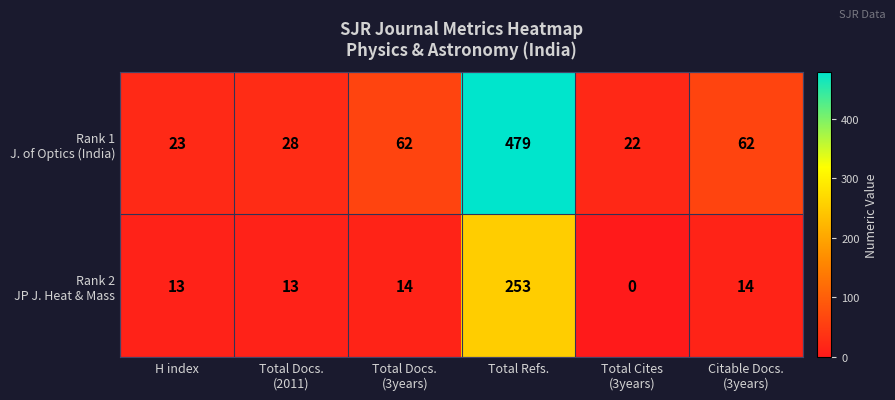

Which label corresponds to the largest value in the chart?

Total Refs.